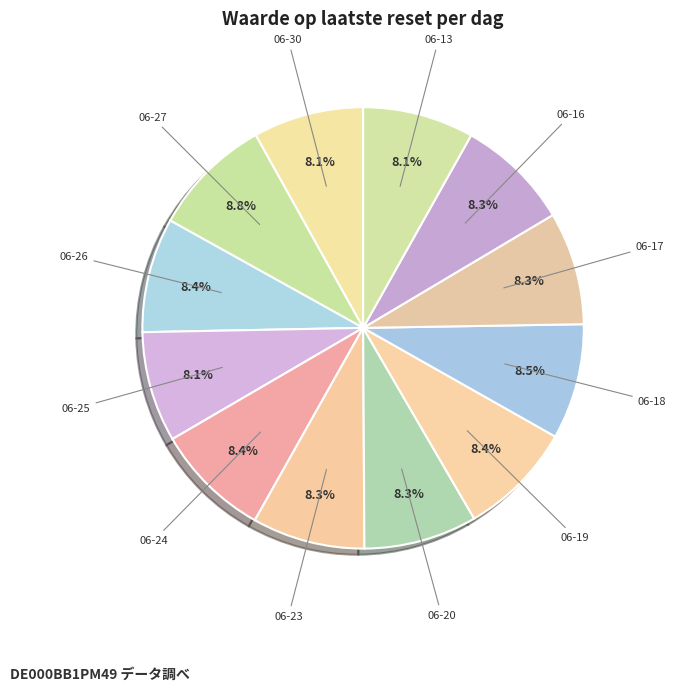

Is the sum of 06-26 and 06-18 greater than half?

No